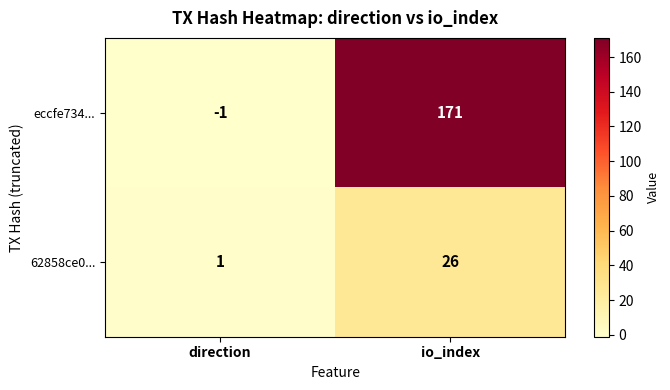

At which label is 62858ce0... closest to 13?

direction